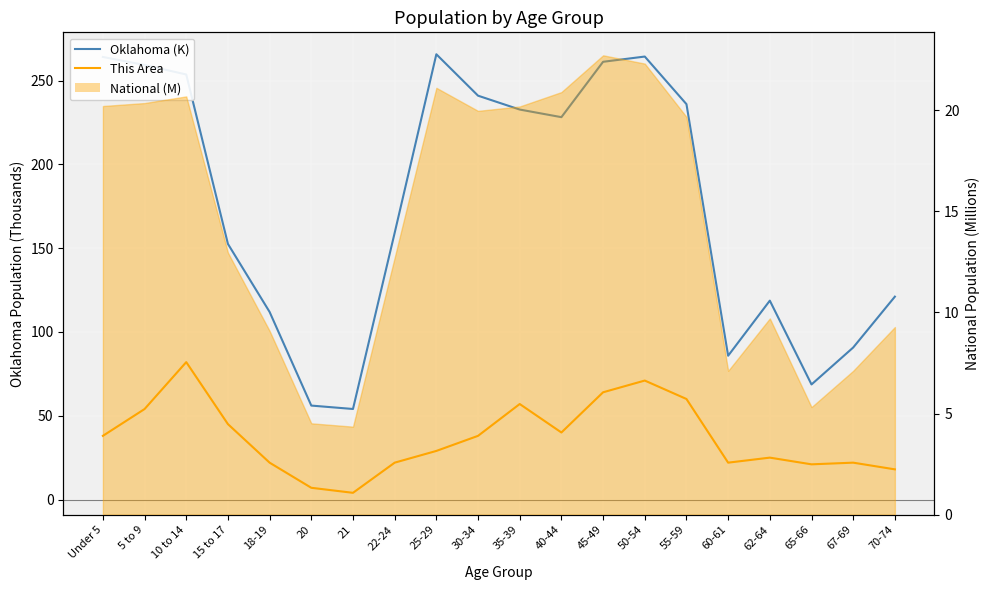

The Oklahoma (K) series shows 86.4 at 15 to 17. True or false?

False